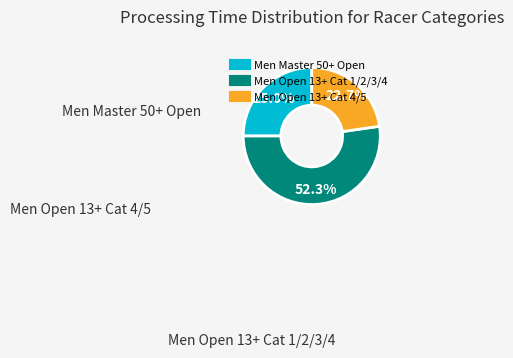

How many segments does this pie chart have?

3